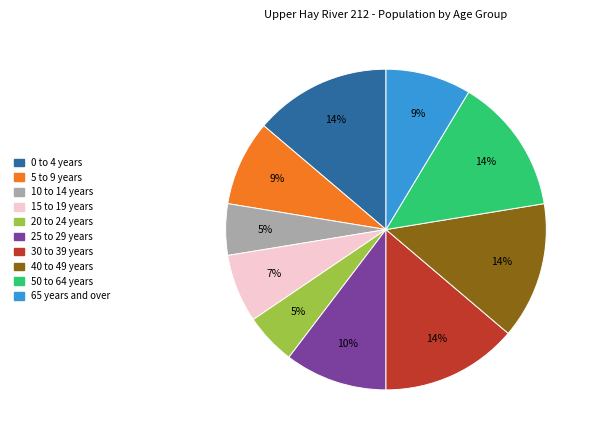

To the nearest percent, what is the average slice percentage?

10%